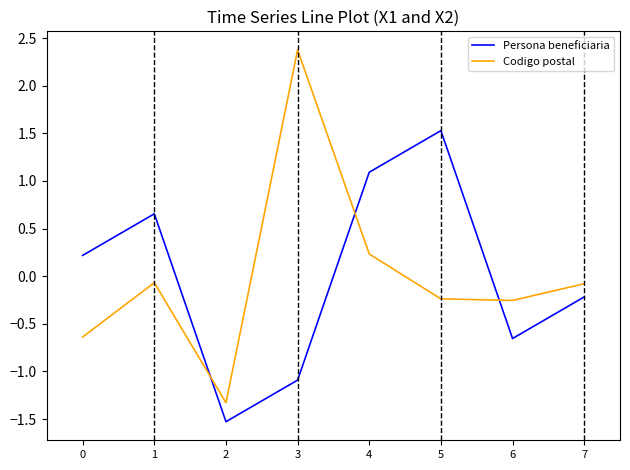

Where is the first local maximum for Codigo postal?

1